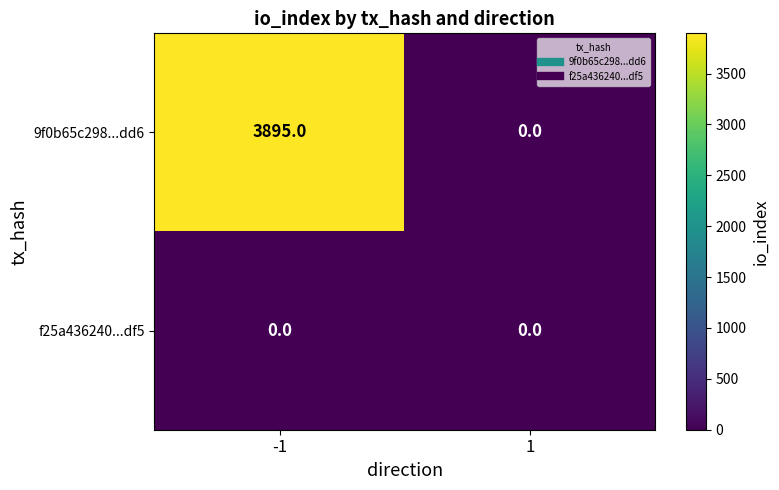

Between -1 and 1, which series saw the biggest shift?

9f0b65c298...dd6